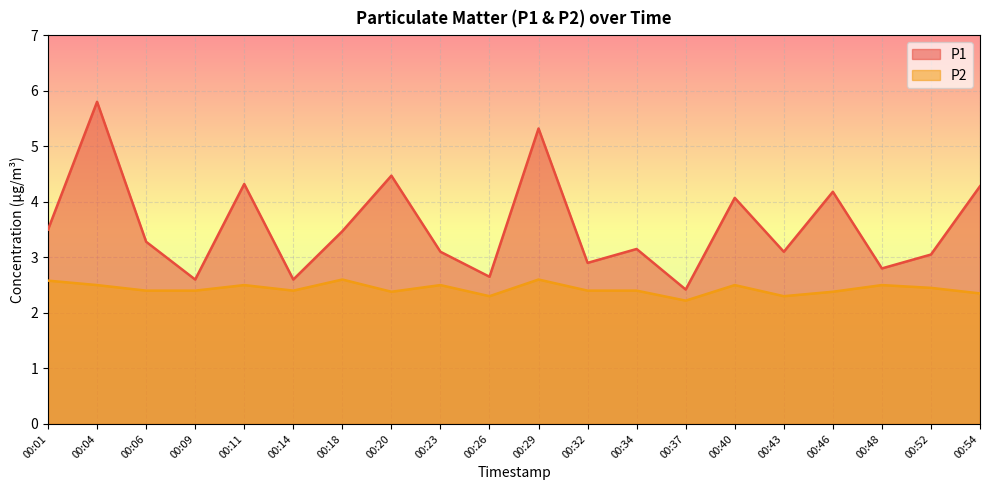

Which category has the highest value in the P1 series?

00:04